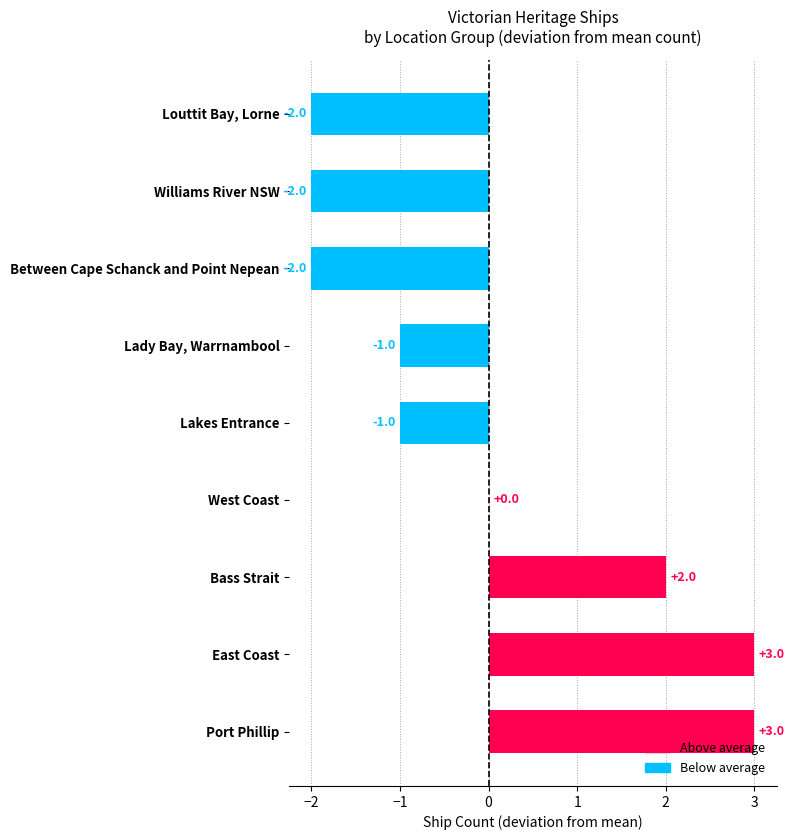

Where is the data nearest to the value 0?

West Coast